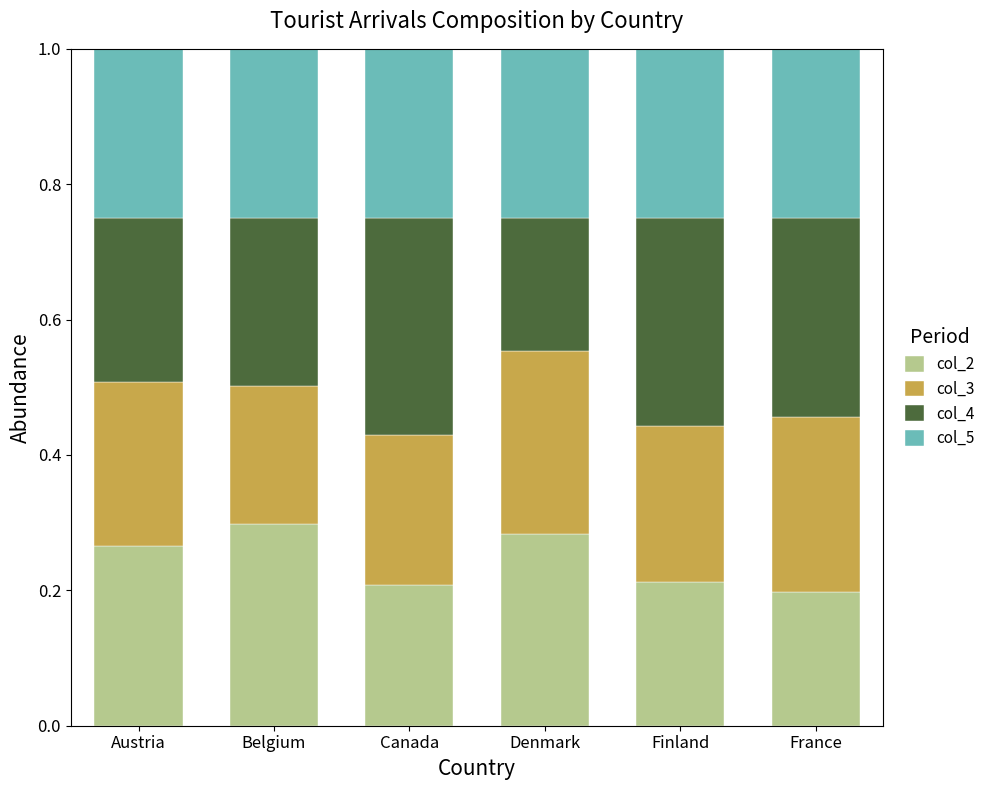

How many bars are there in total?

6